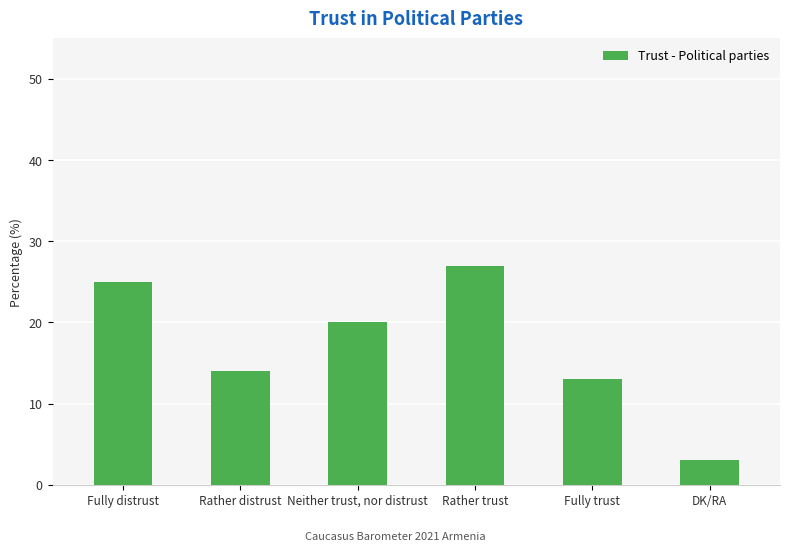

List the labels in order of value, smallest first.

DK/RA, Fully trust, Rather distrust, Neither trust, nor distrust, Fully distrust, Rather trust